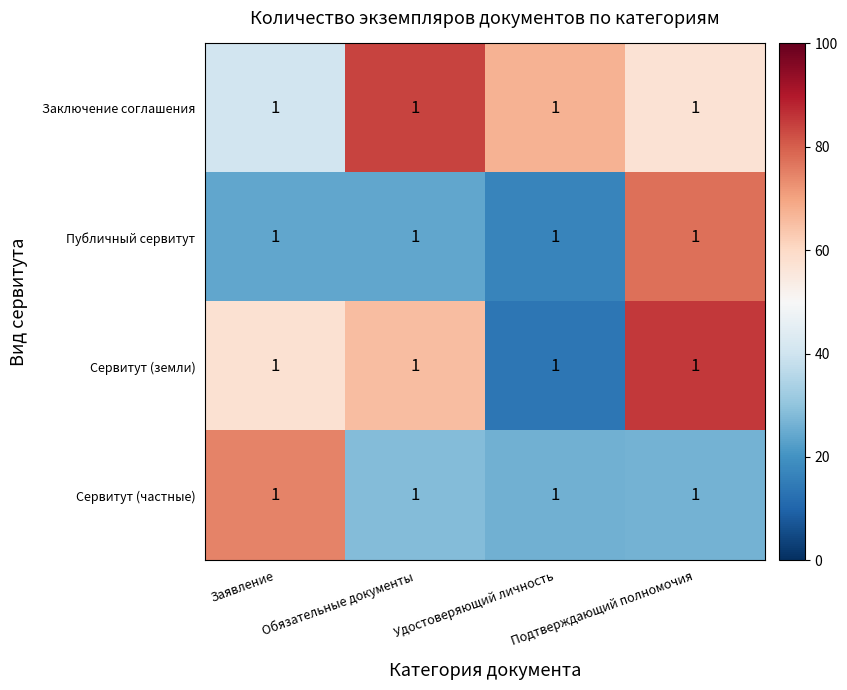

Is it true that Сервитут (частные) equals 1.8 at Заявление?

False